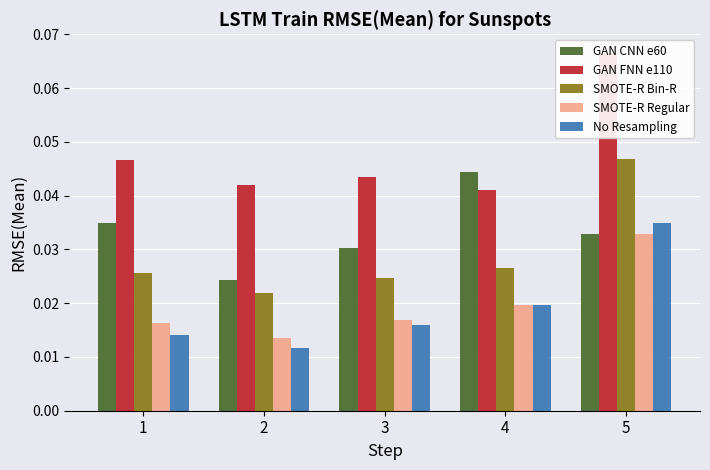

How many series are shown in this chart?

5